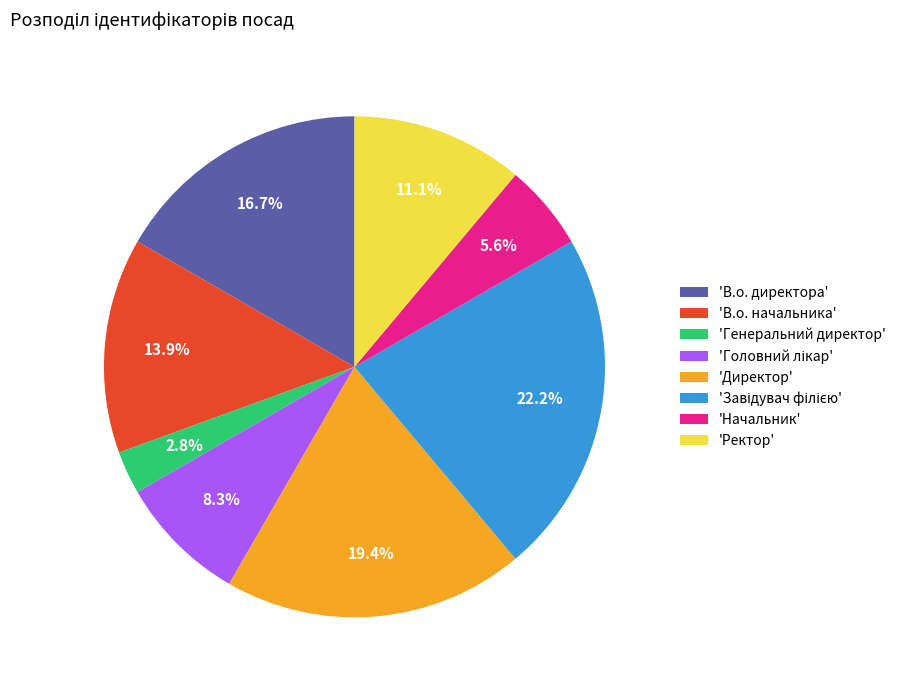

Is the sum of 'Начальник' and 'В.о. директора' greater than half?

No